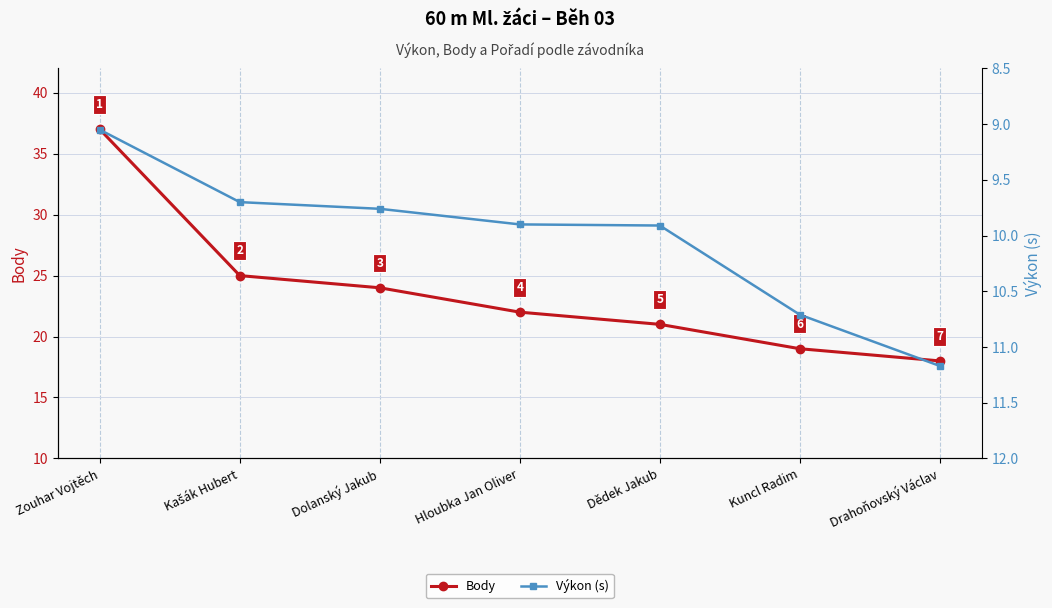

The value of Body at Zouhar Vojtěch is 37.0. True or false?

True